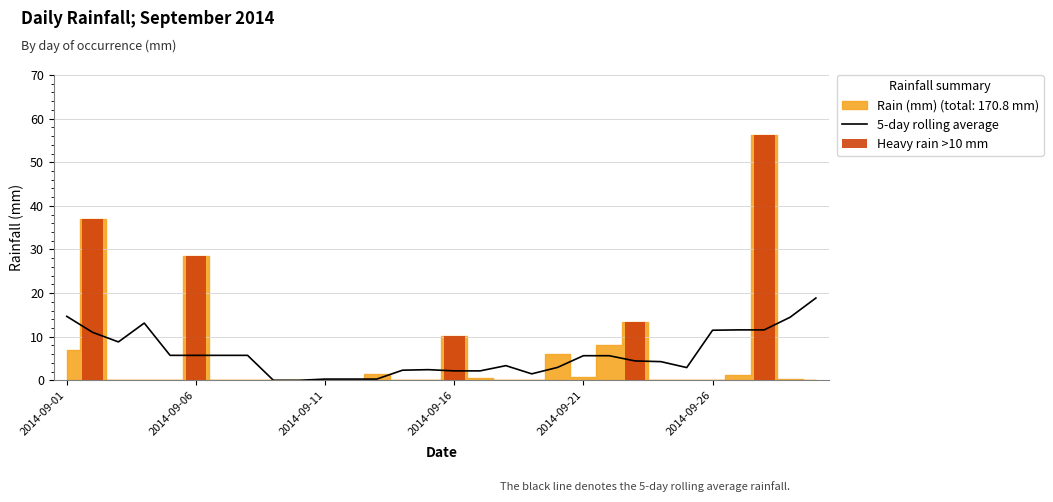

At which category does the chart reach its minimum across all series?

2014-09-03